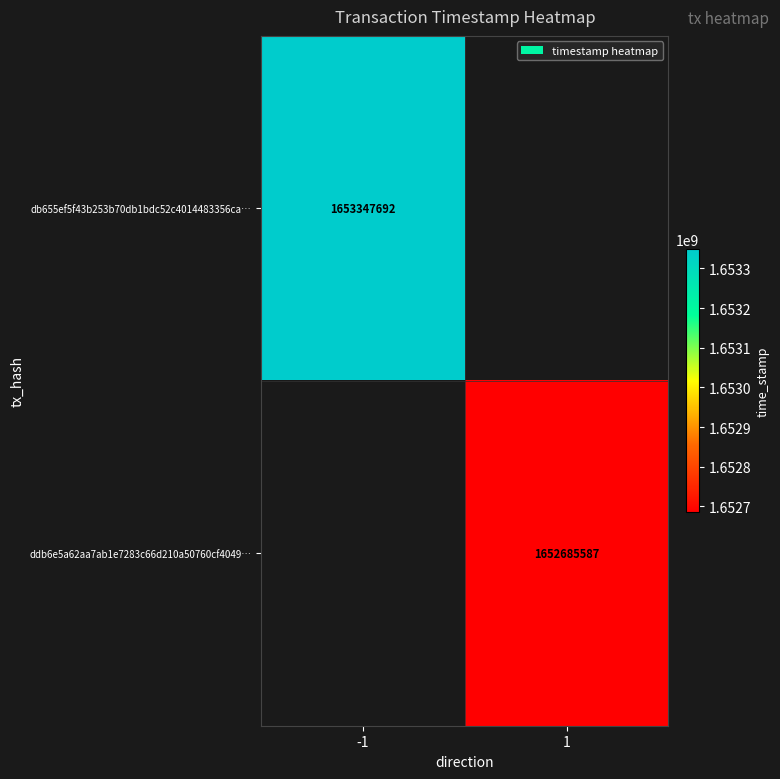

Is it true that ddb6e5a62aa7ab1e7283c66d210a50760cf4049… equals 1652685587 at 1?

True